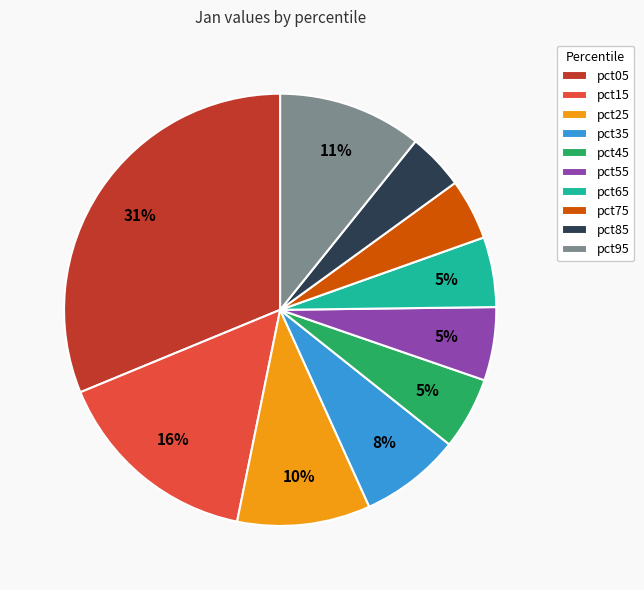

What percentage is the pct95 slice, to the nearest percent?

11%